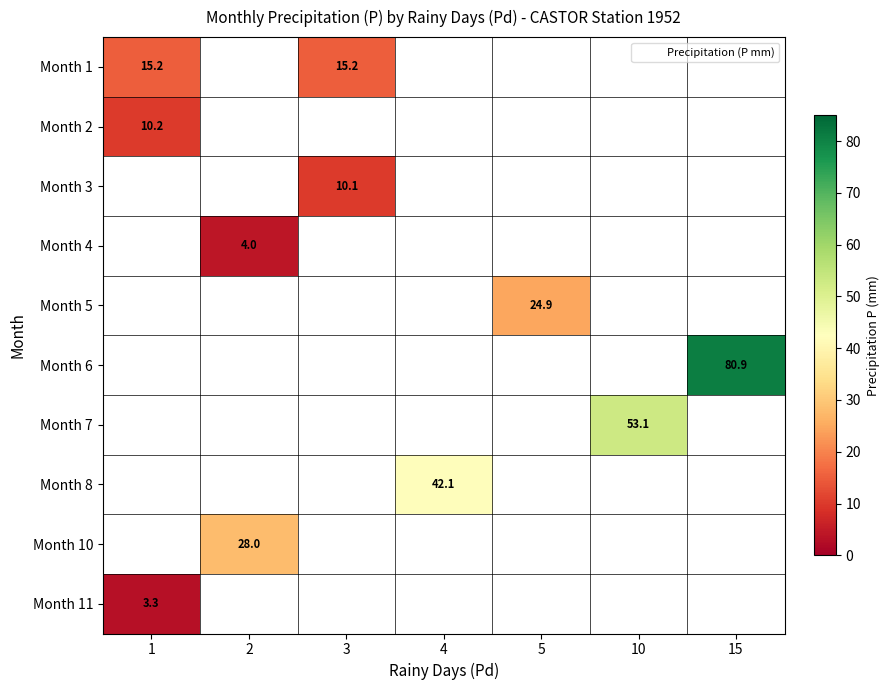

At how many categories does at least one series exceed 18?

5